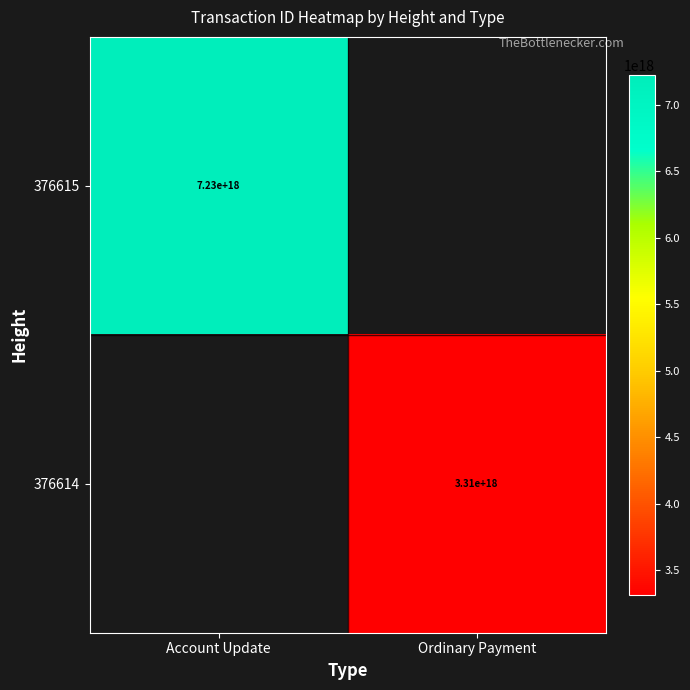

True or false: 376614 has a value of 1266853172762880512 at Ordinary Payment.

False